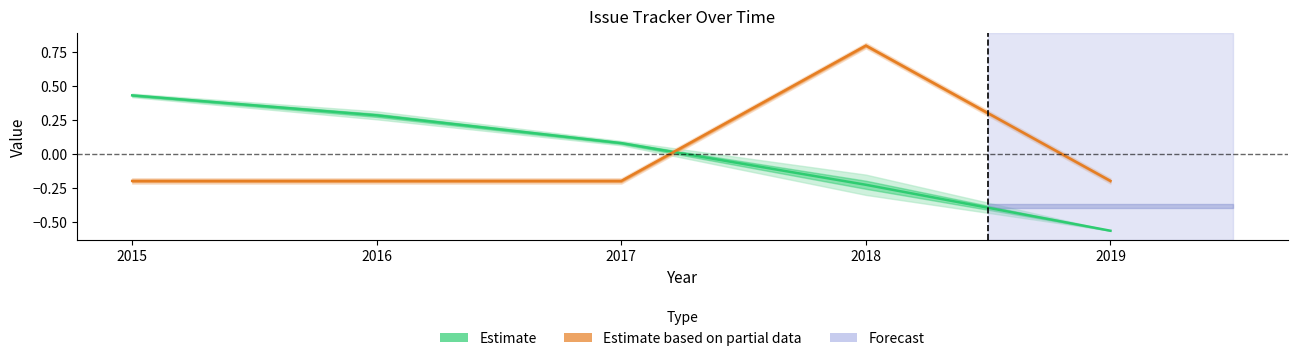

List the series in order of their peak value, lowest first.

Estimate, Estimate based on partial data